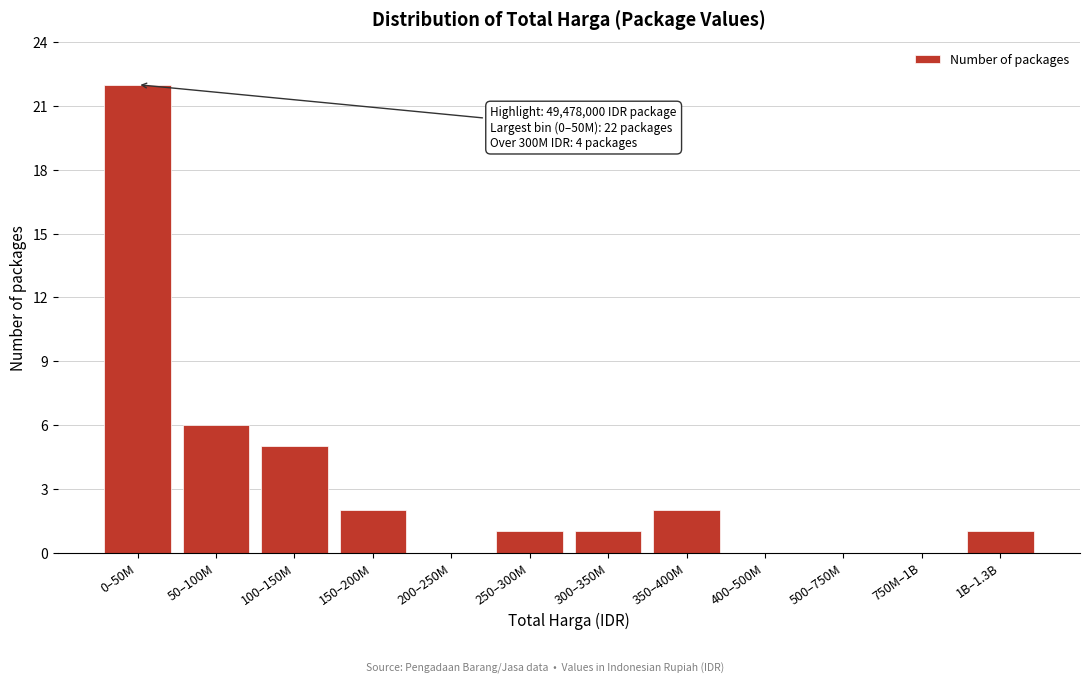

Reading right to left, transcribe all the data shown in this chart.

1B–1.3B=1	750M–1B=0	500–750M=0	400–500M=0	350–400M=2	300–350M=1	250–300M=1	200–250M=0	150–200M=2	100–150M=5	50–100M=6	0–50M=22